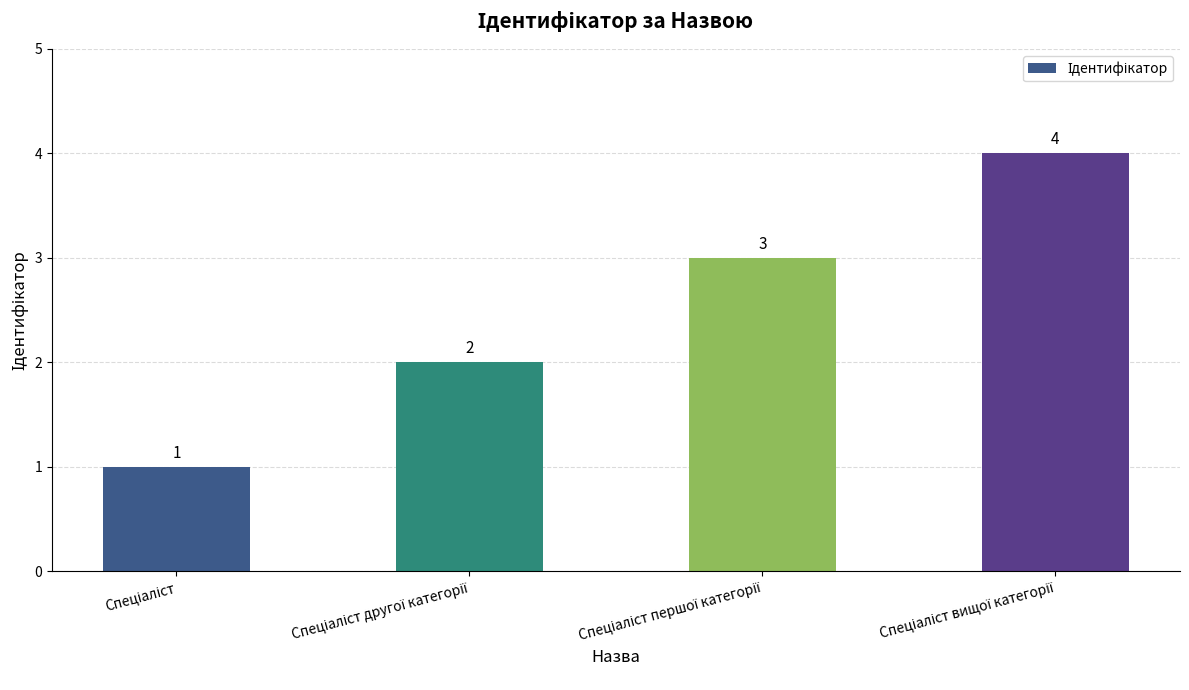

What is the sum of all values?

10